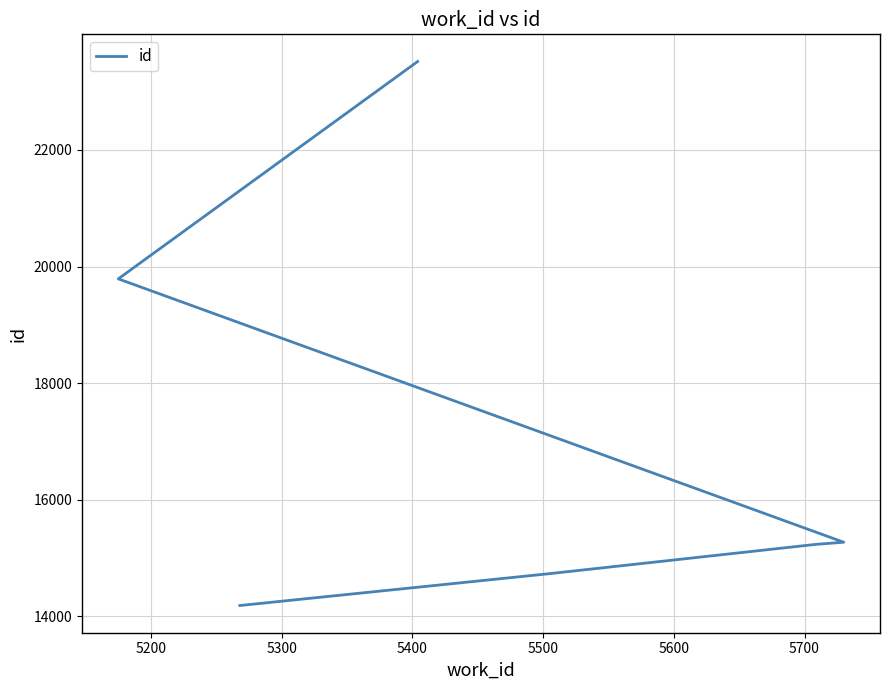

What is the sum of the values at 5600 and 5200?

38247